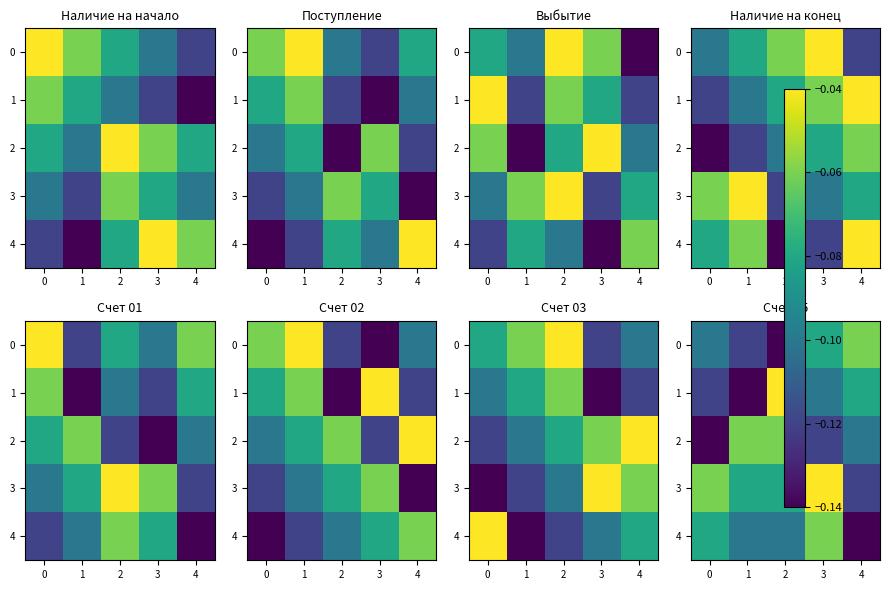

Rank the series by their maximum value, from lowest to highest.

0, 2, 4, 1, 3